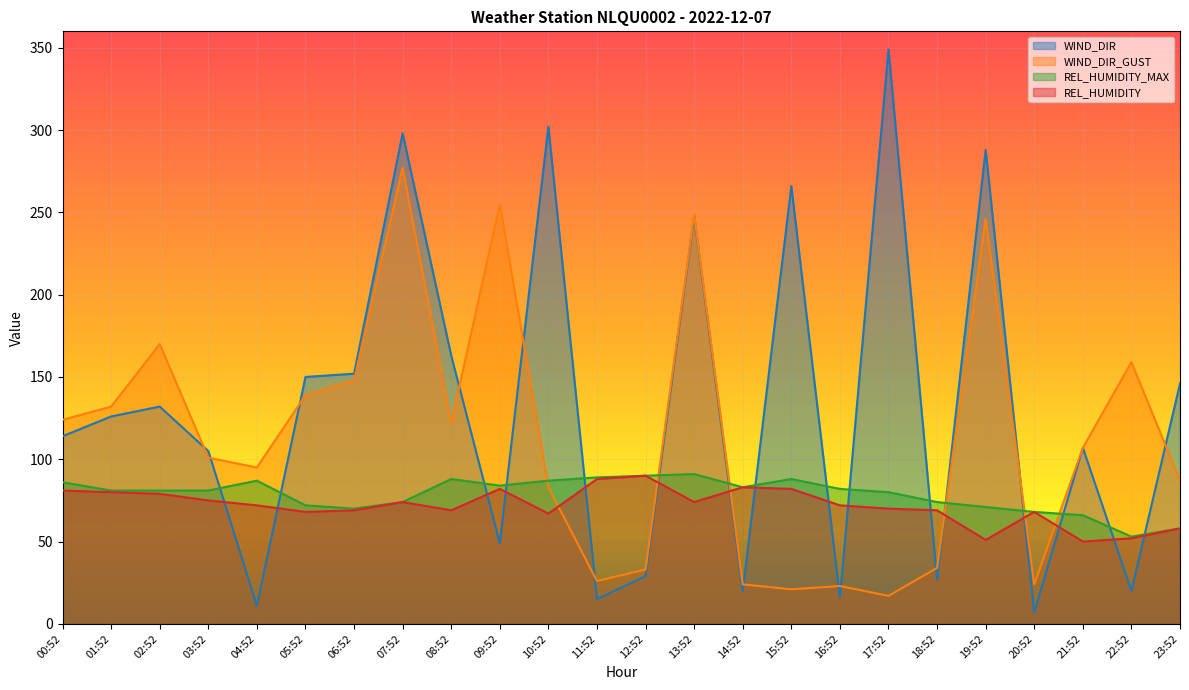

Which series has the largest range (max minus min)?

WIND_DIR